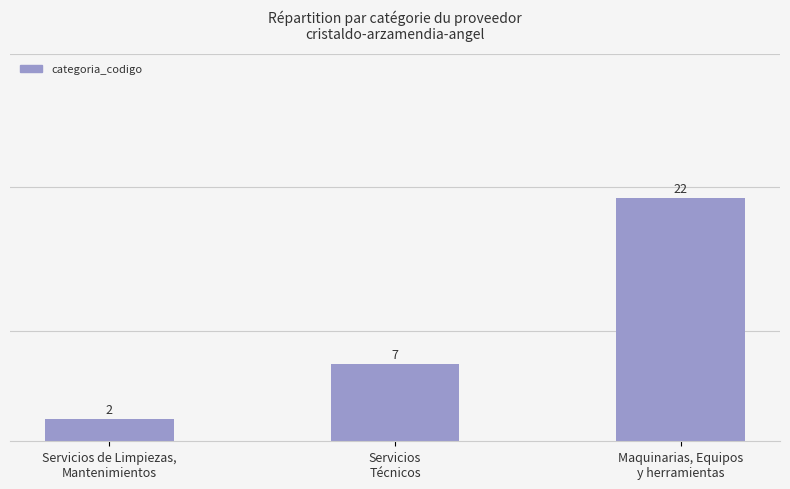

Reading left to right, transcribe all the data shown in this chart.

2	7	22